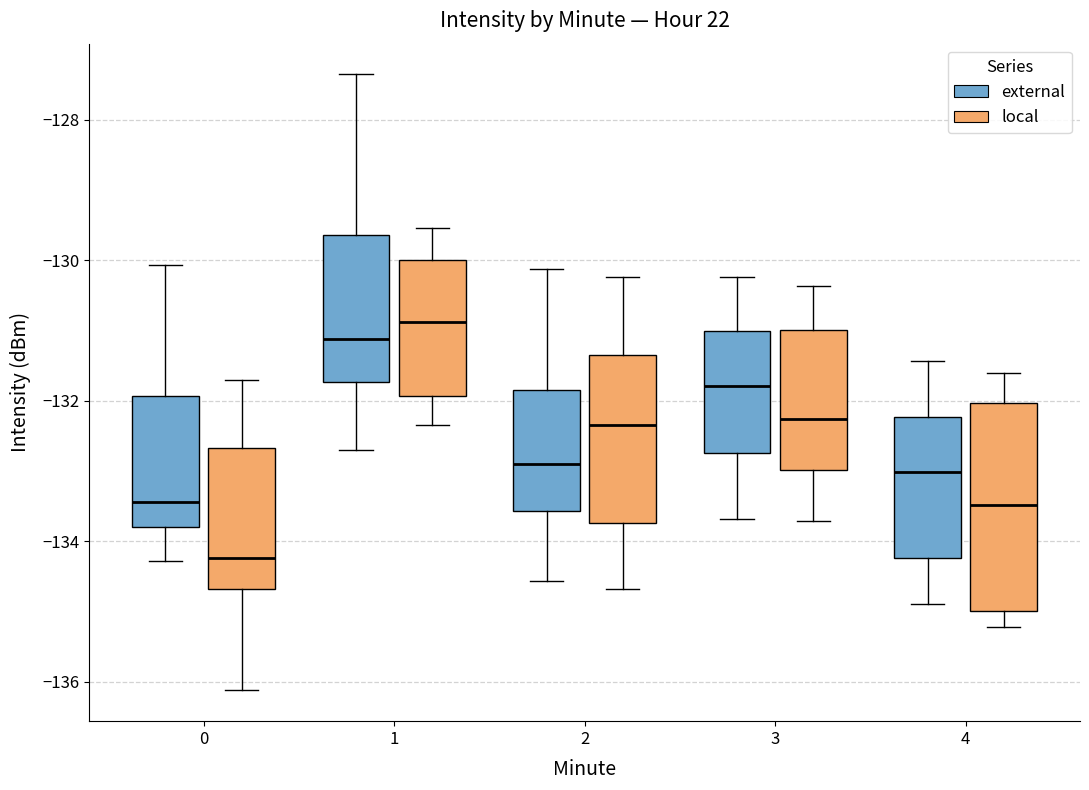

Which box has the highest median line?

1 (local)